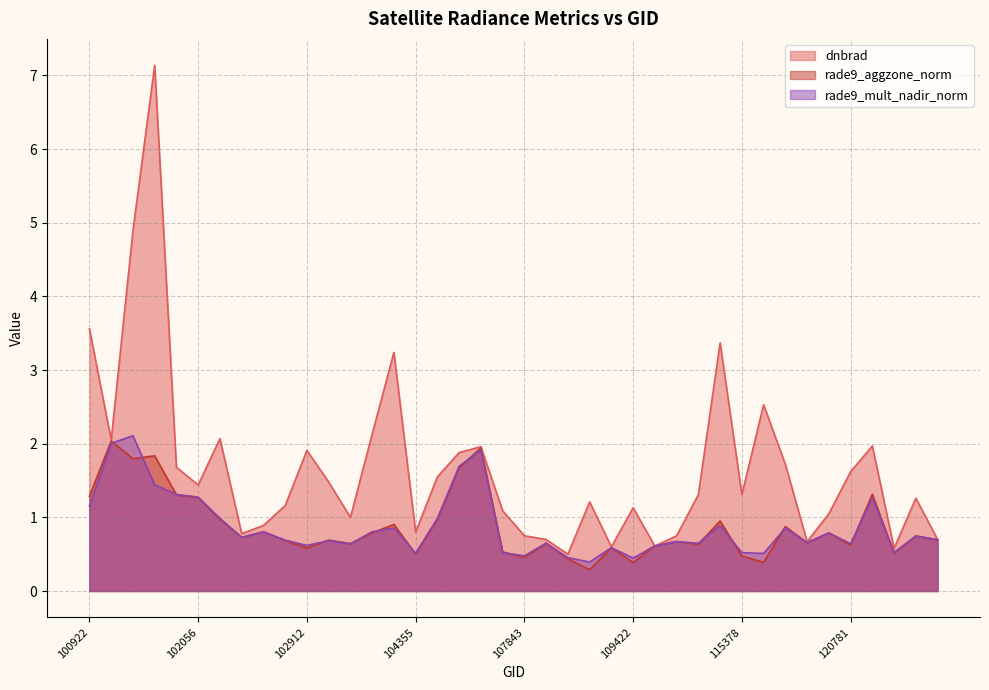

True or false: rade9_mult_nadir_norm has a value of 0.8 at 100922.

False